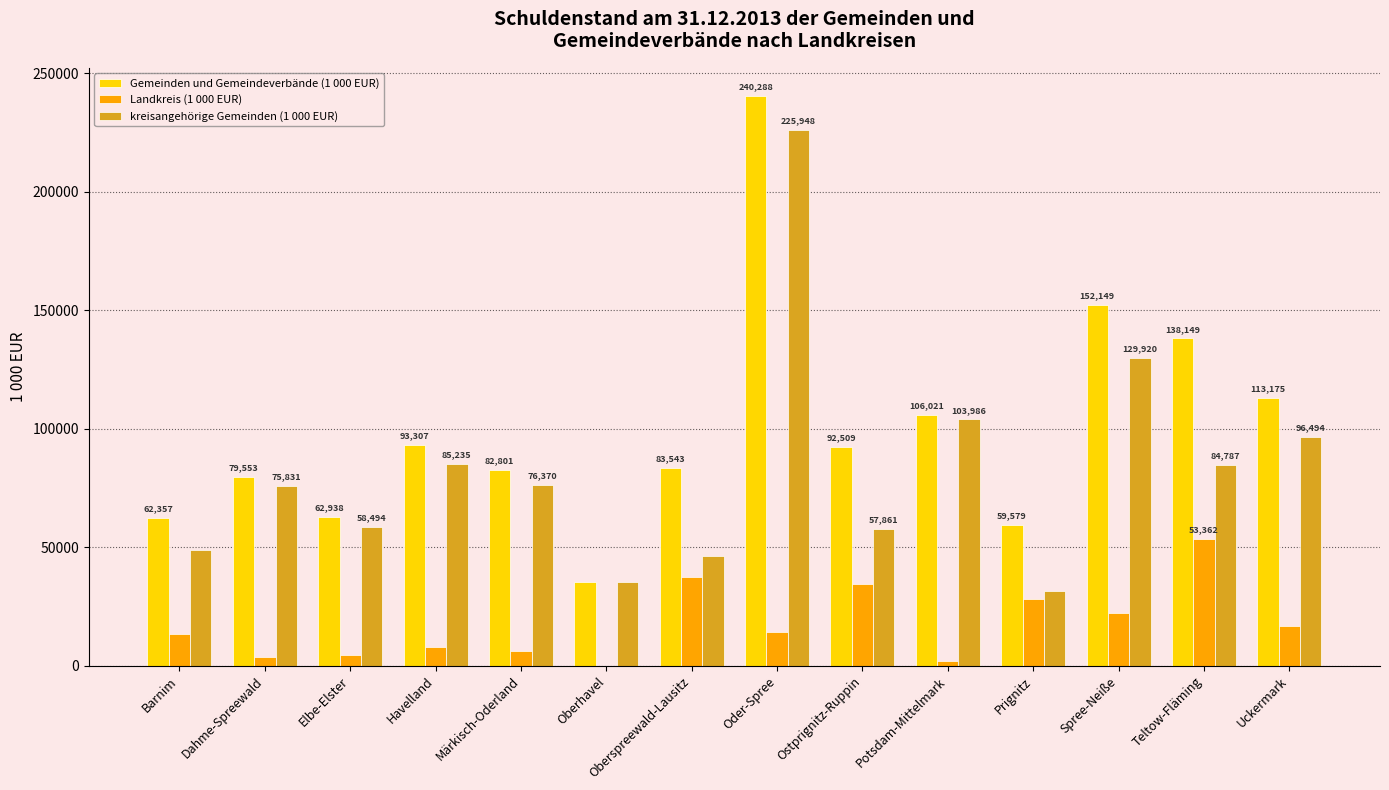

How many data points does each series have?

14